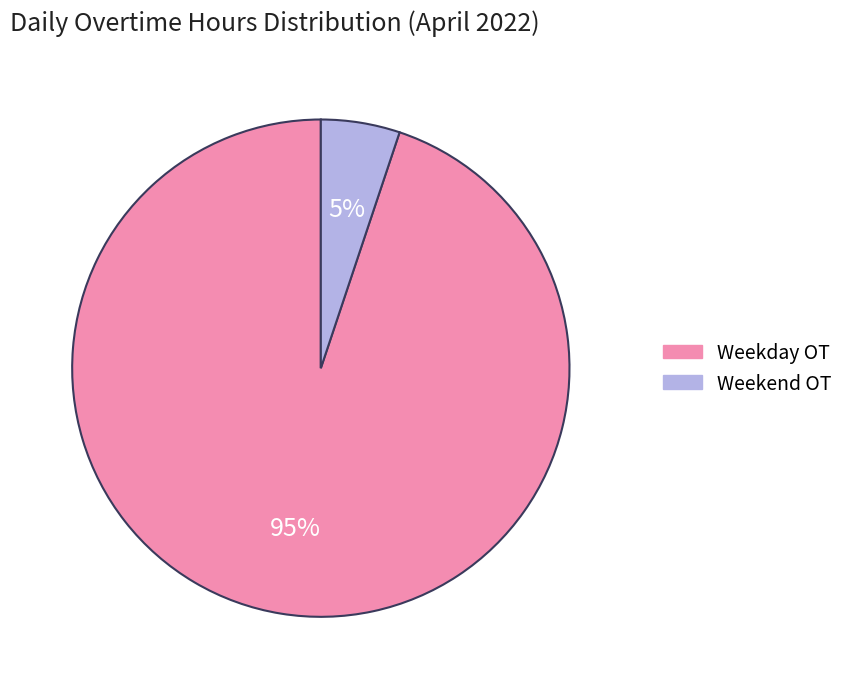

To the nearest percent, what is the average slice percentage?

50%